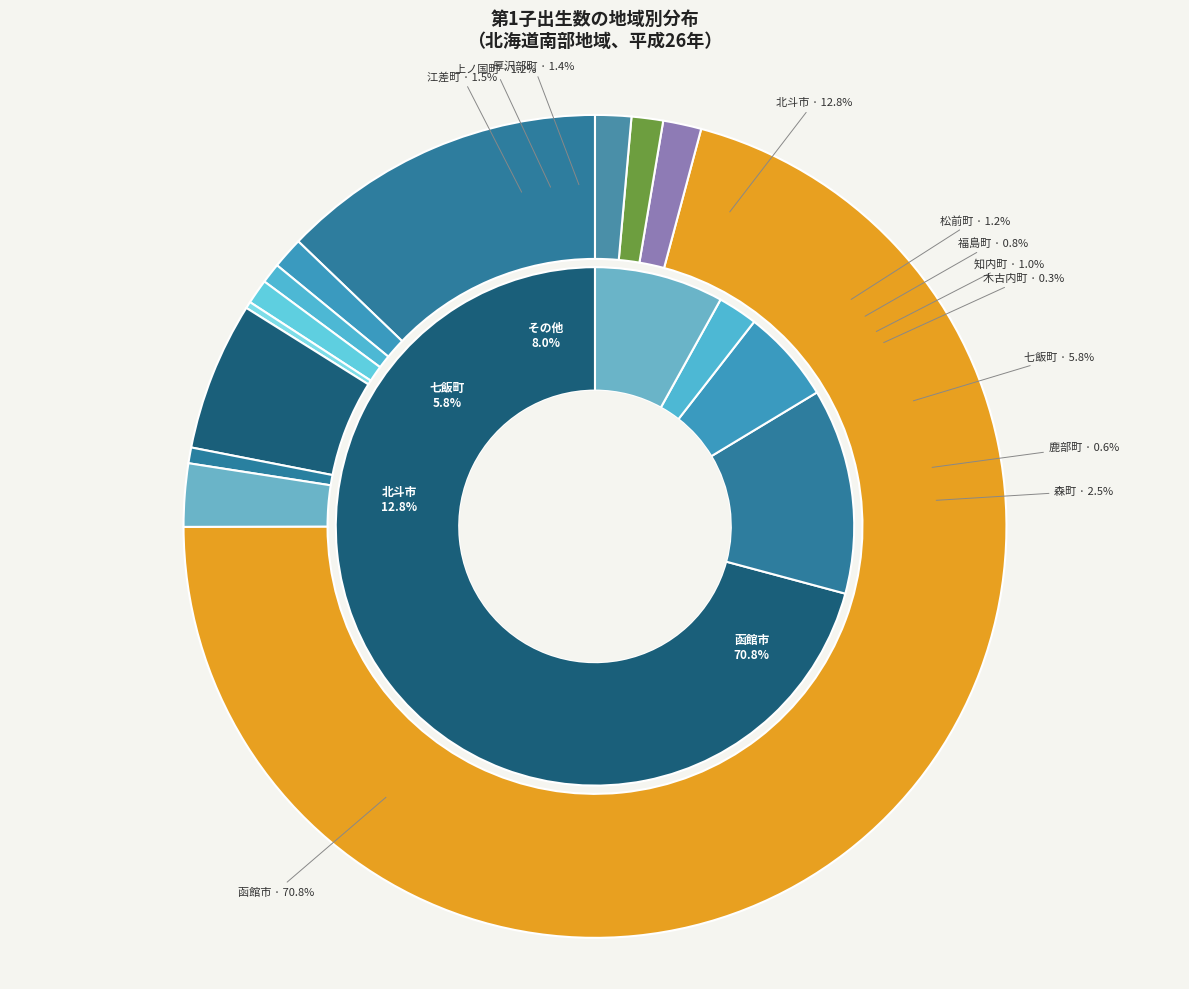

True or false: 江差町 accounts for 1% of the total.

False